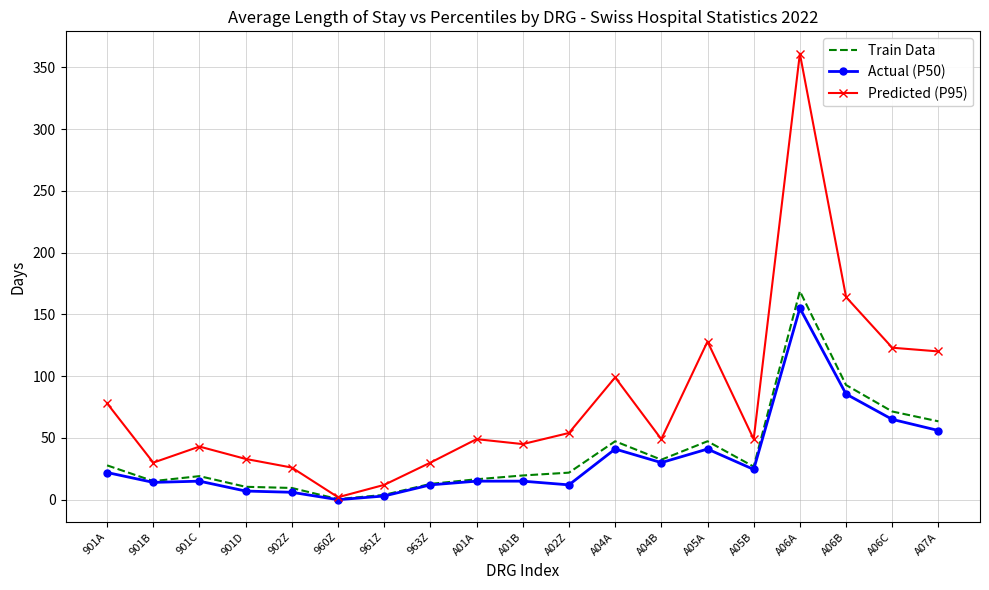

Between 901A and A06C, which series saw the biggest shift?

Predicted (P95)